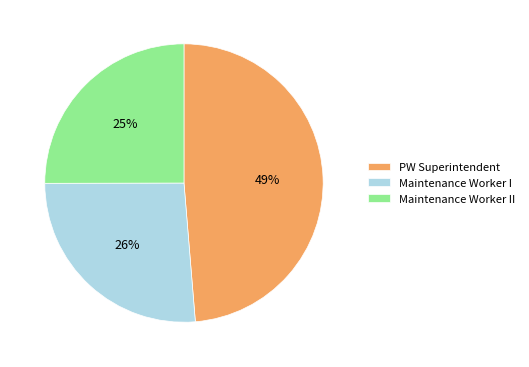

How many slices are in this pie chart?

3